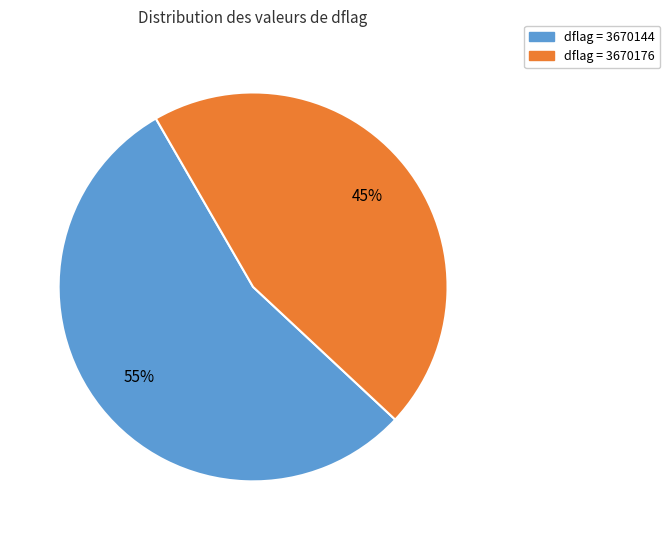

To the nearest percent, what is the average slice percentage?

50%